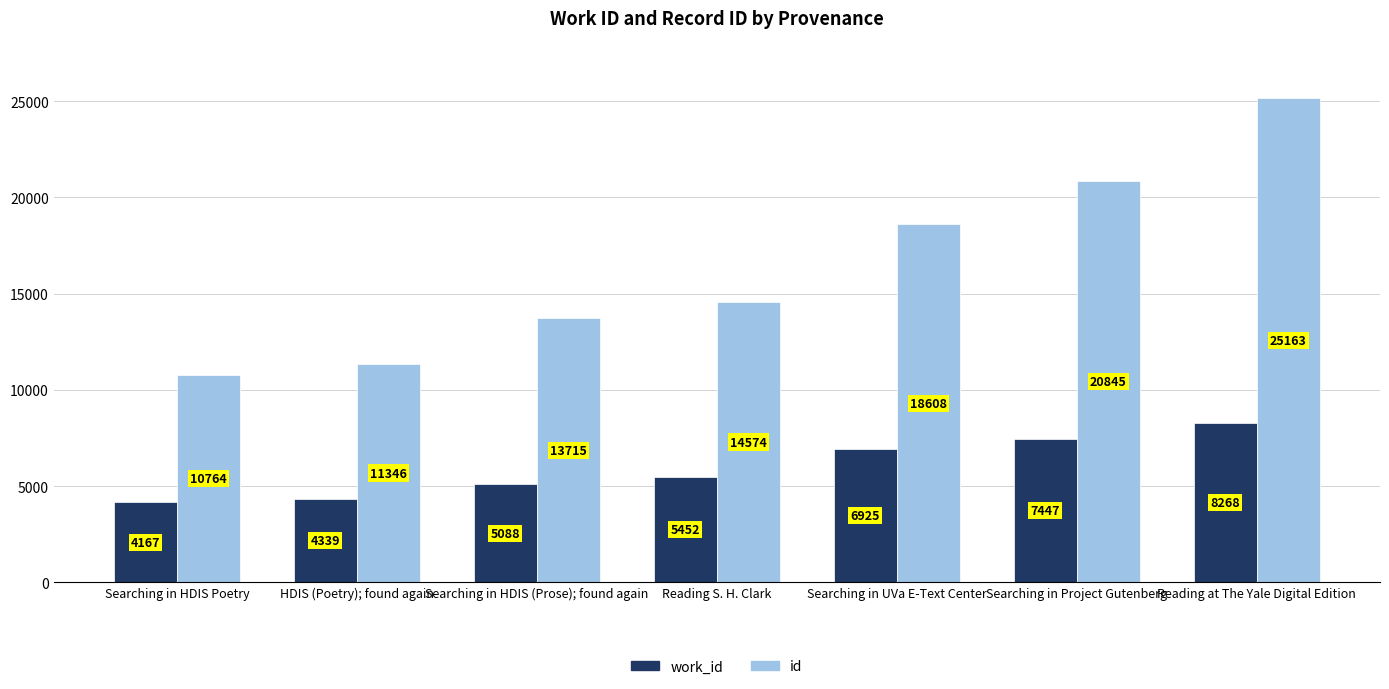

Does the chart contain any negative values?

No